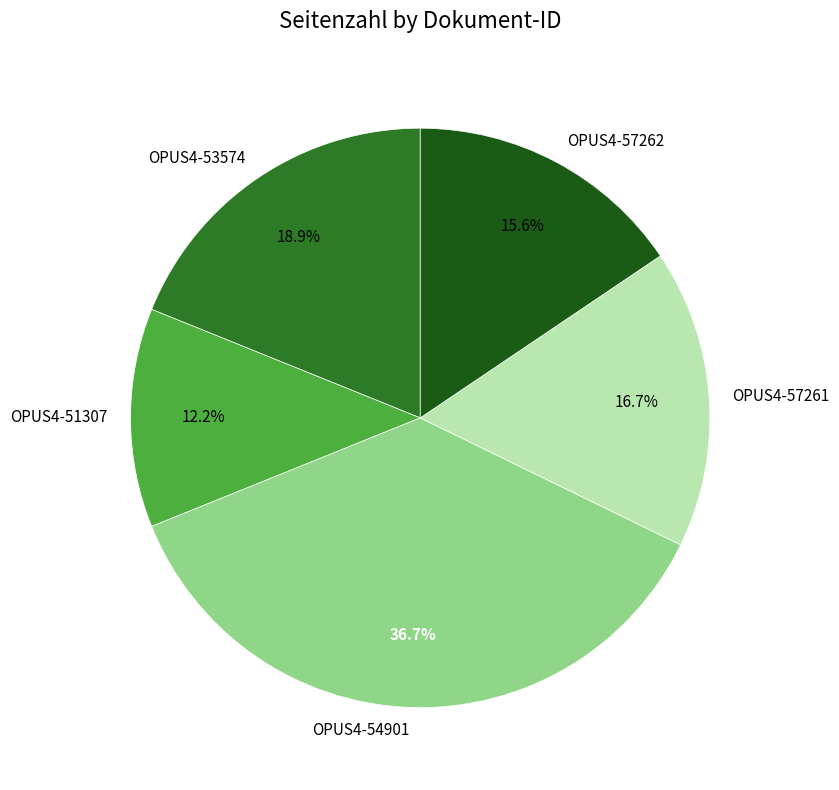

How many slices are in this pie chart?

5